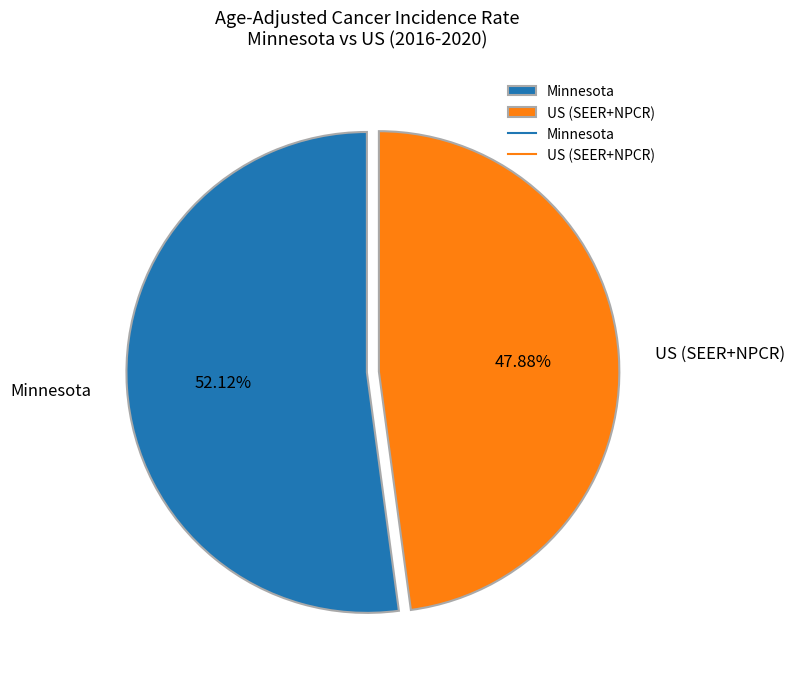

What is the largest slice in the pie chart?

Minnesota